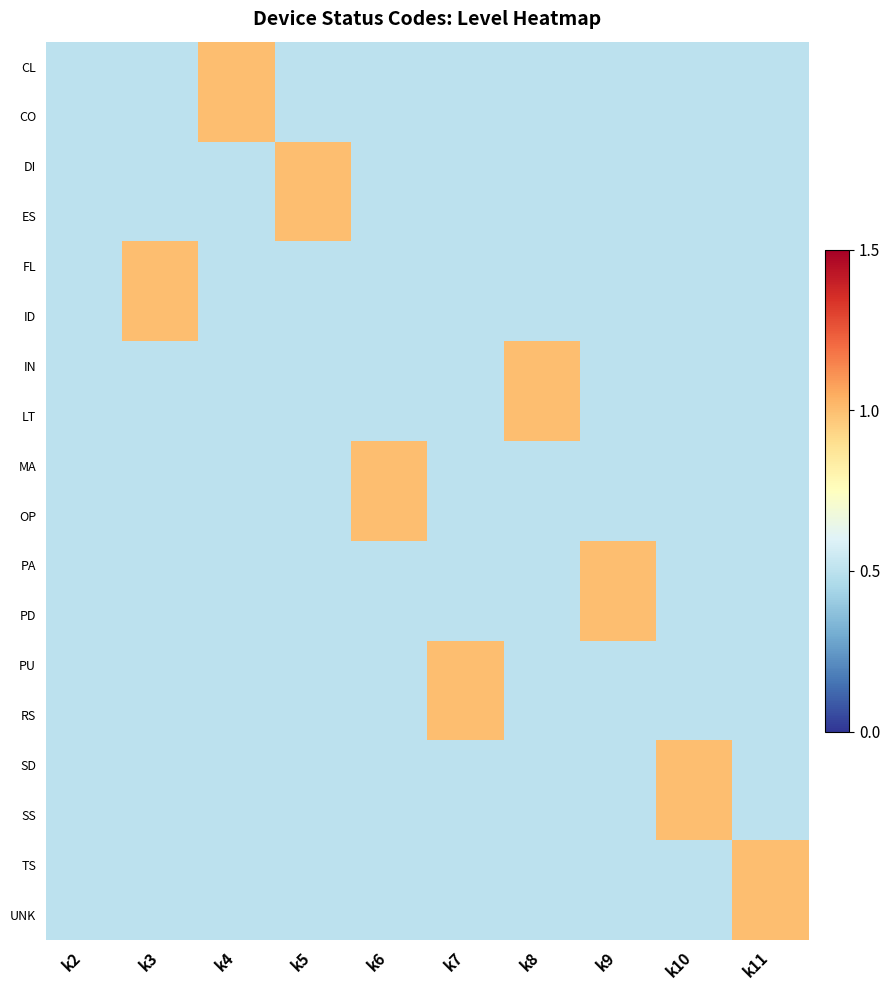

Which label corresponds to the largest value in the chart?

k4